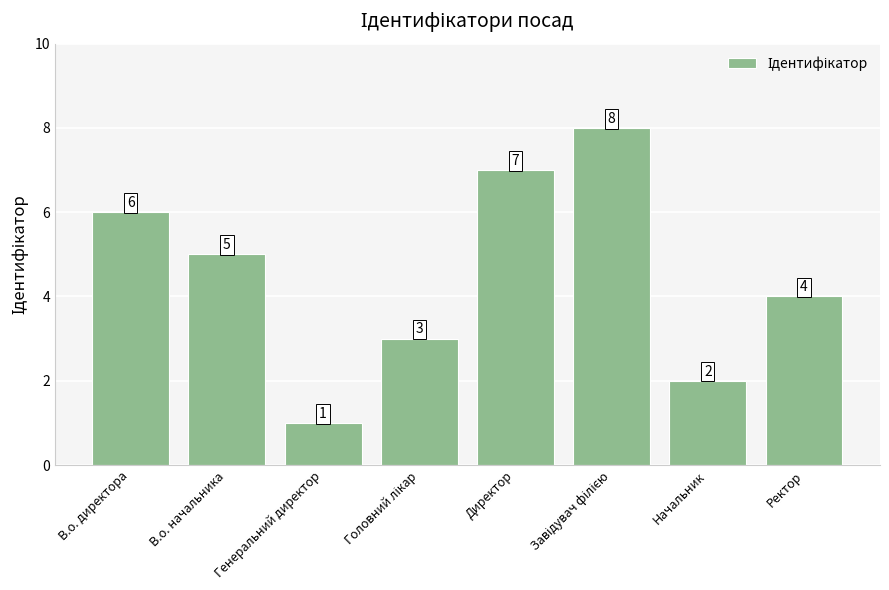

True or false: the data shows 5 at В.о. начальника.

True